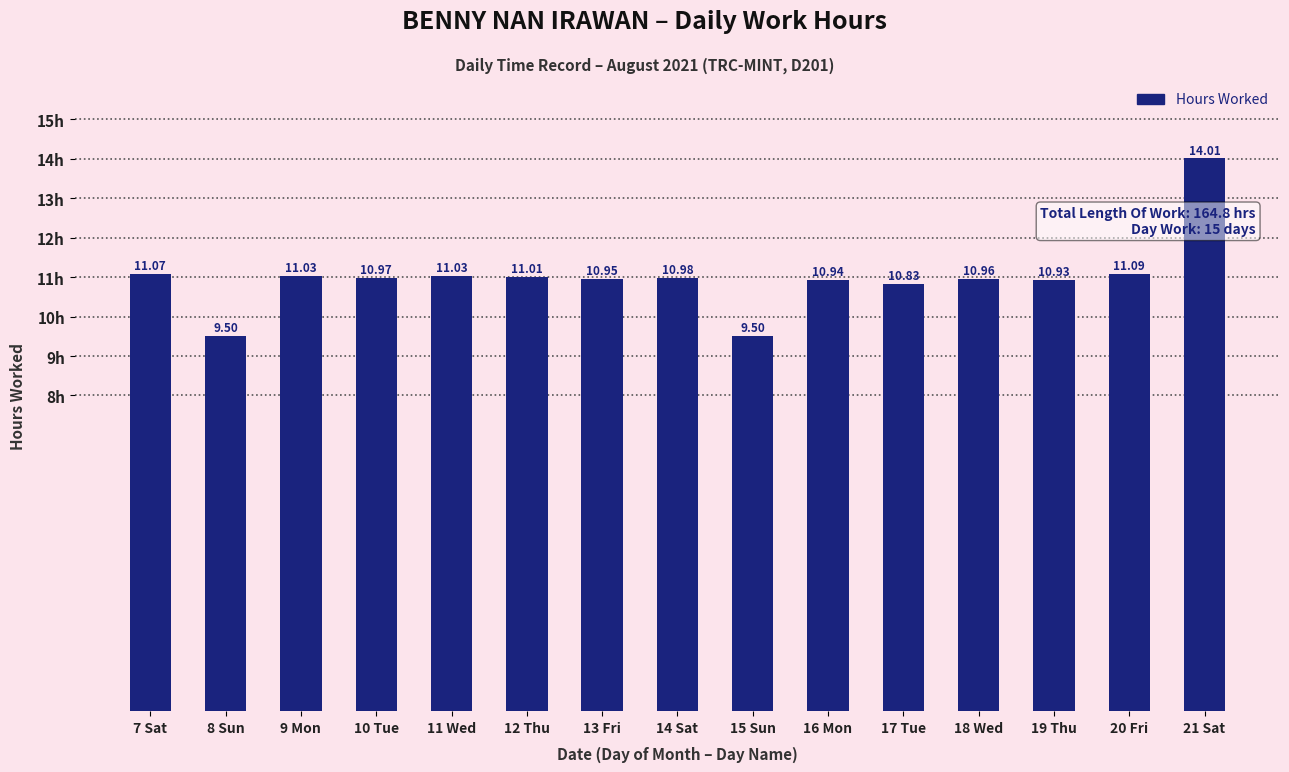

Is it true that the value at 8 Sun is 9.5?

True